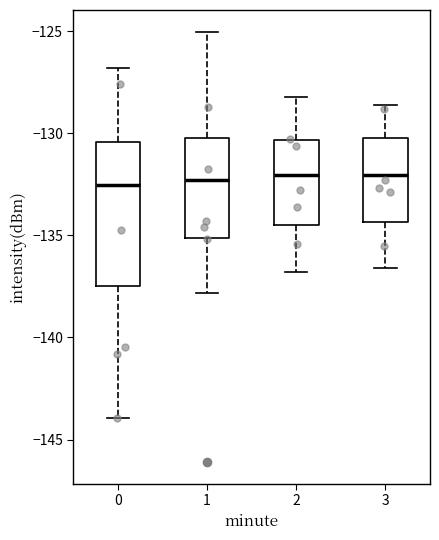

Reading left to right, read every box against the y-axis: the position of its median line, the range the box covers, and the ends of its whiskers. The values are not printed on the chart, so give them approximately, as read against the axis.

0: median -132.5, box -137.5 to -130.5, whiskers -144.0 to -127.0
1: median -132.5, box -135.0 to -130.0, whiskers -138.0 to -125.0
2: median -132.0, box -134.5 to -130.5, whiskers -137.0 to -128.0
3: median -132.0, box -134.5 to -130.0, whiskers -136.5 to -128.5